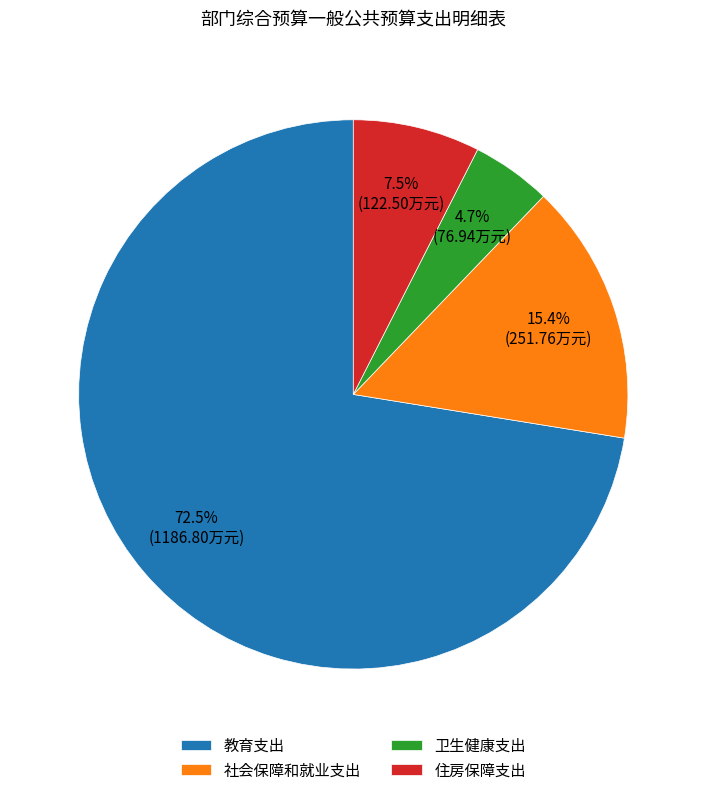

Does any single category account for the majority?

Yes